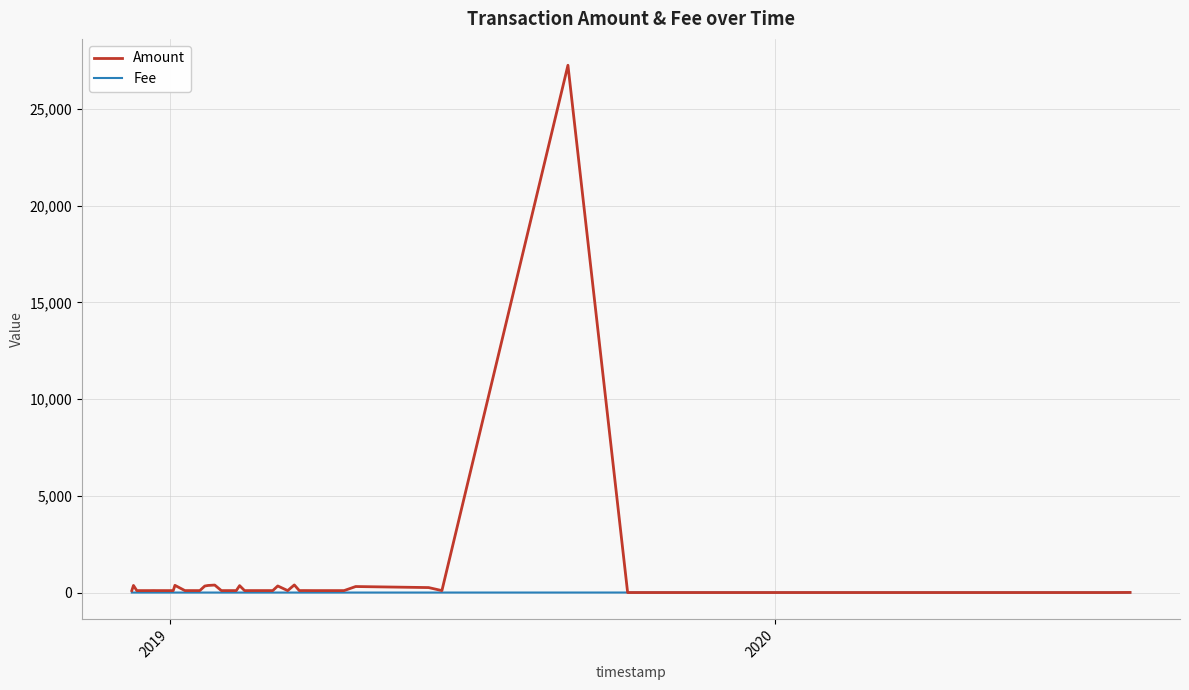

What is the greatest value displayed?

27267.0